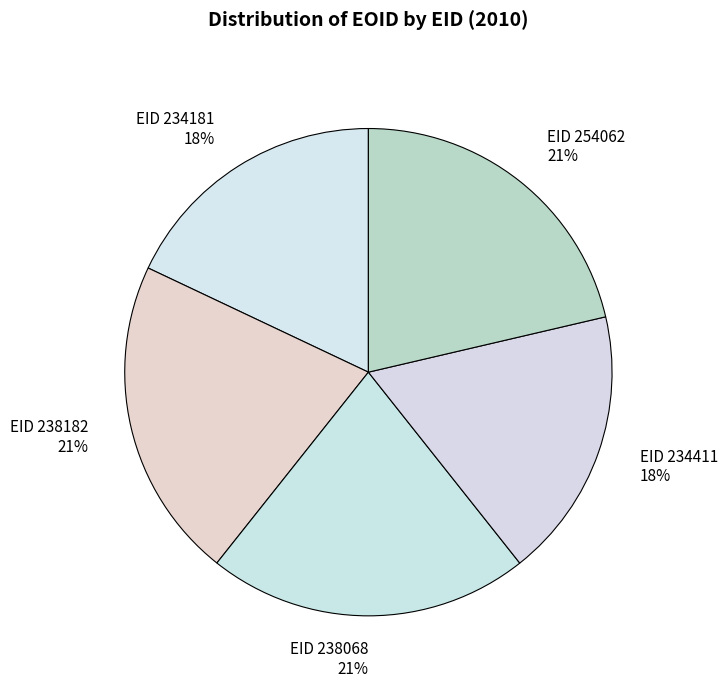

Do EID 254062 21% and EID 238182 21% together represent more than half of the pie?

No